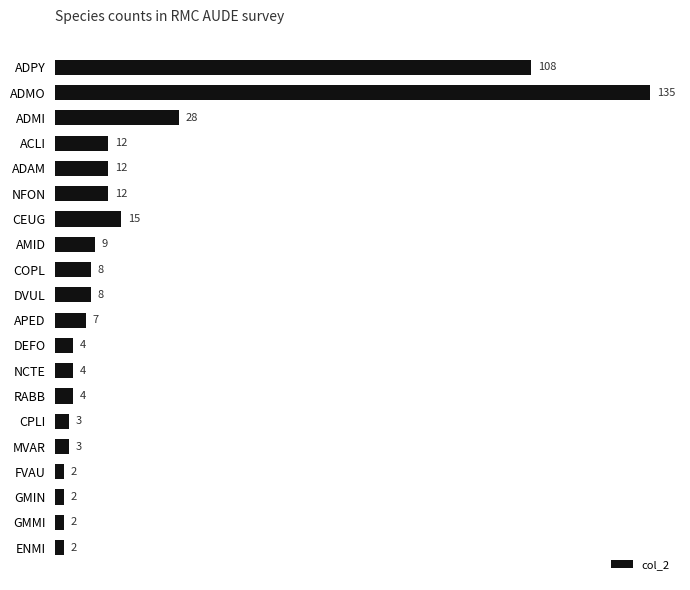

What is the label of the 3rd bar from the bottom?

GMIN